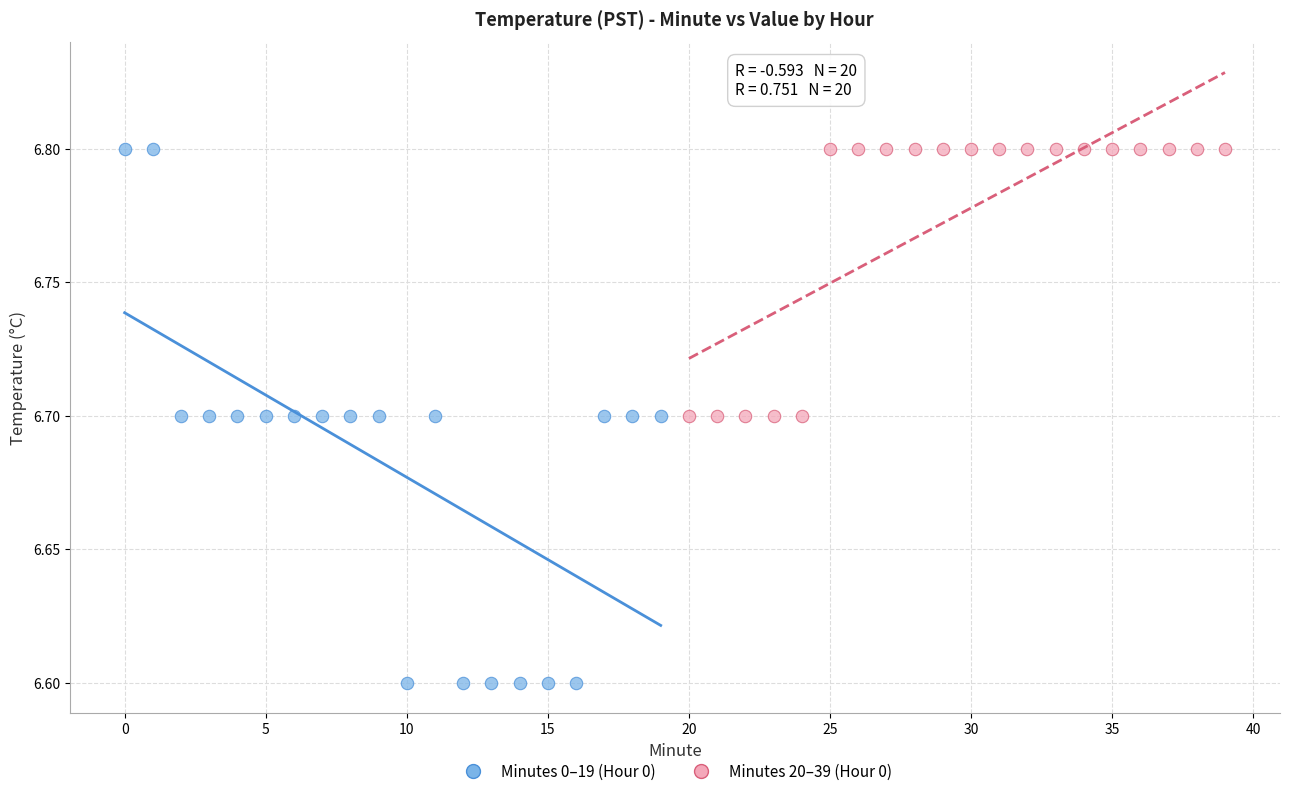

Which series has the largest Y range (max minus min)?

Minutes 0–19 (Hour 0)